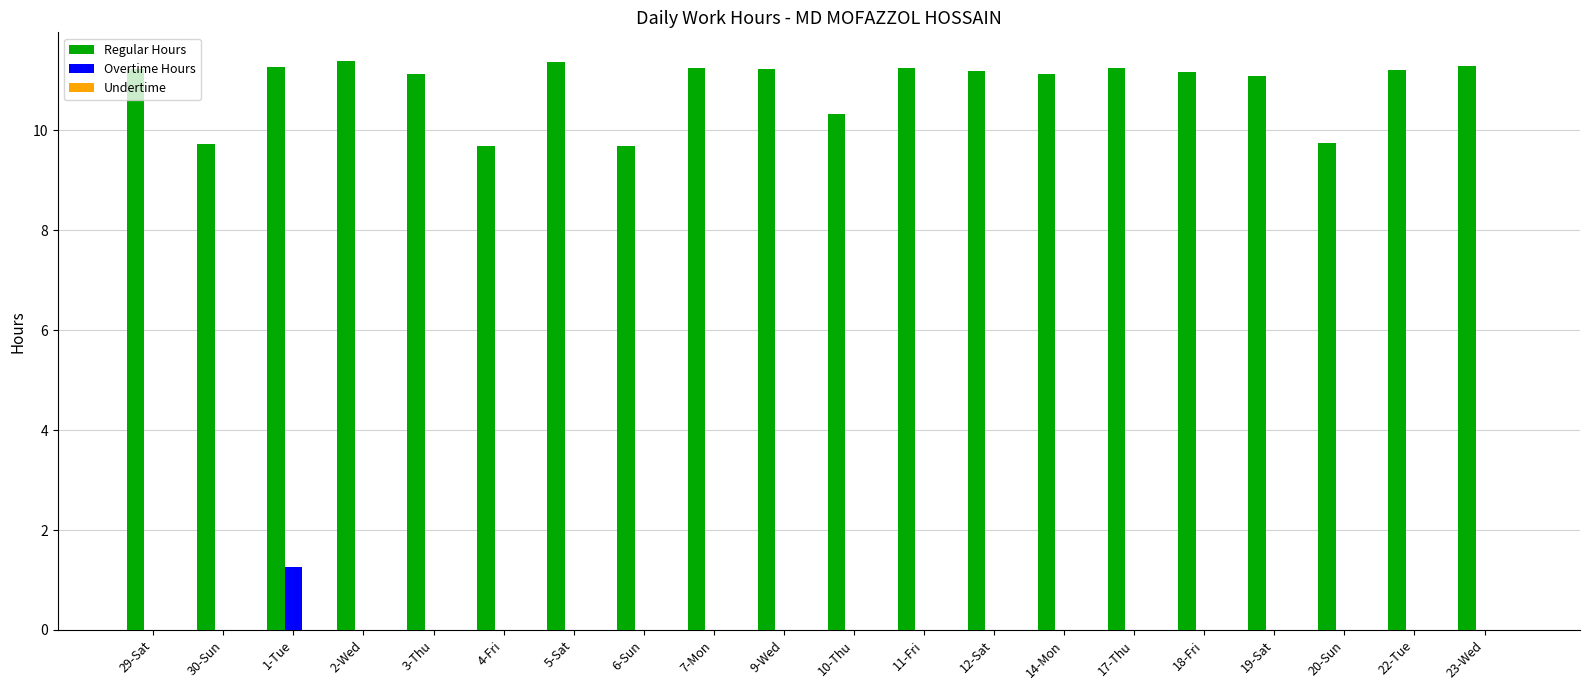

At which category is the sum across all series the highest?

1-Tue